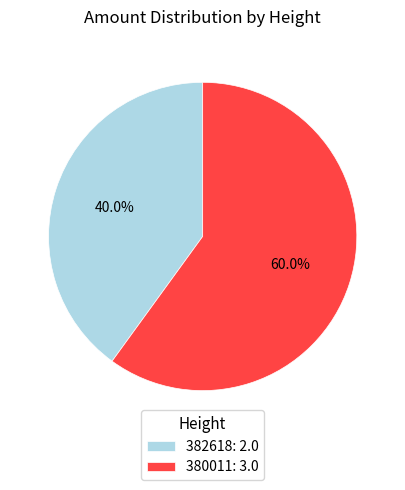

Count the number of slices in the pie.

2